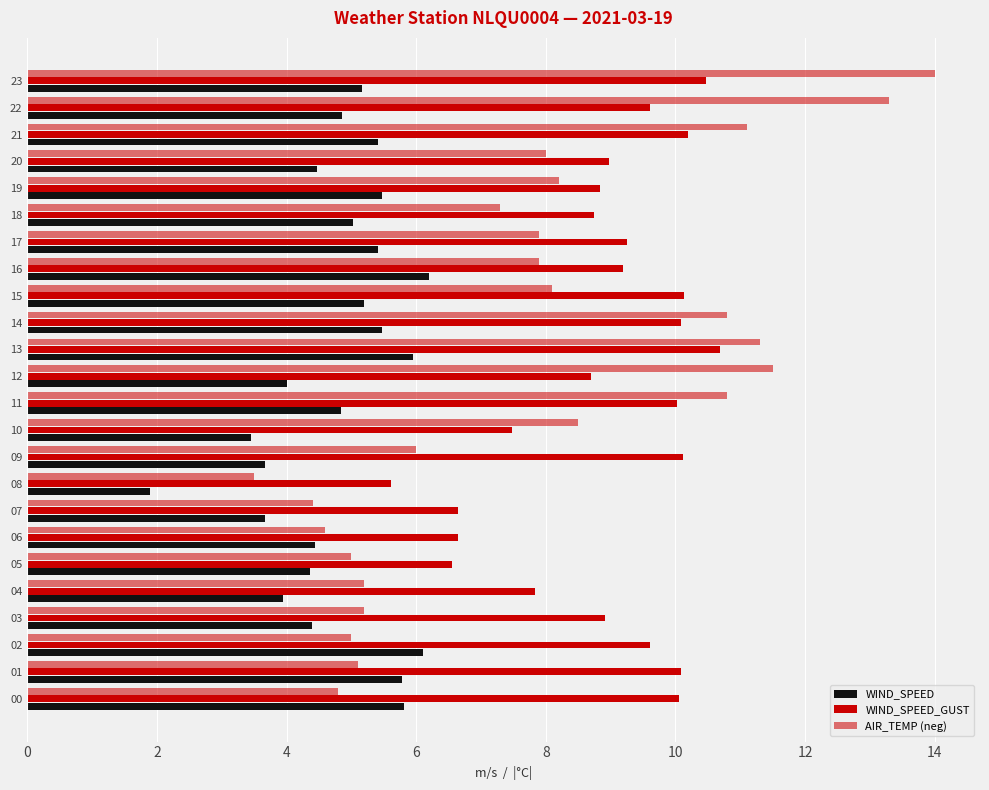

Count the number of categories in the chart.

24